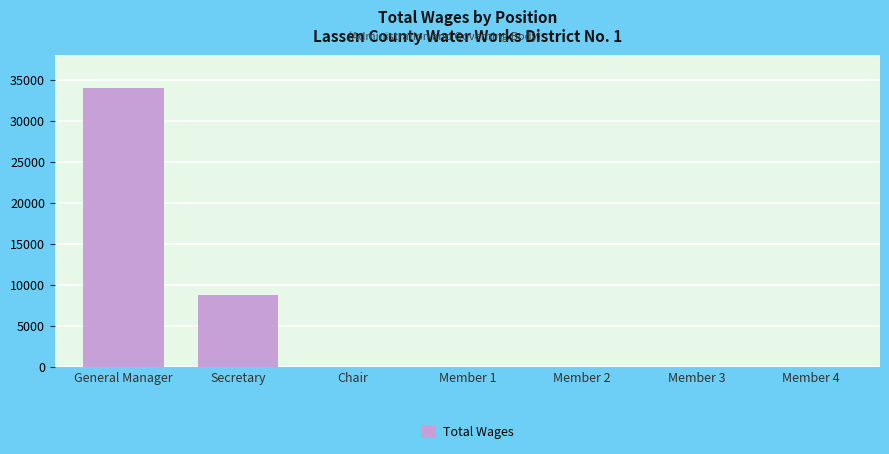

What is the change in value from General Manager to Member 3?

-34006